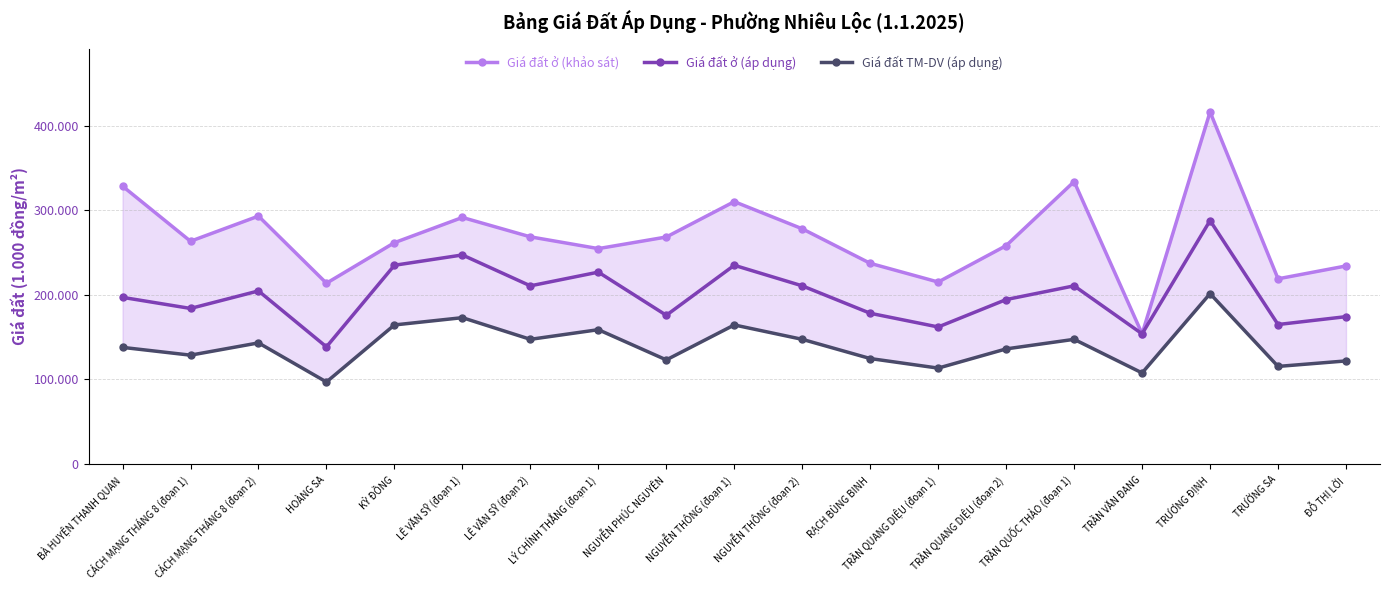

How many lines are shown in the chart?

3